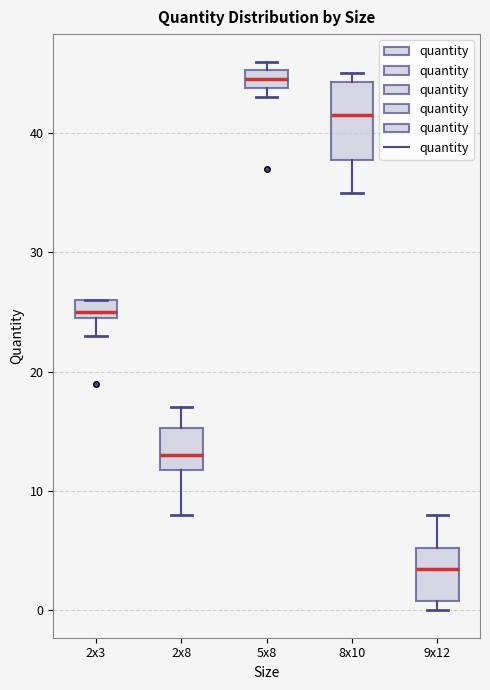

Comparing the boxes themselves (not the whiskers), which one is the tallest?

8x10